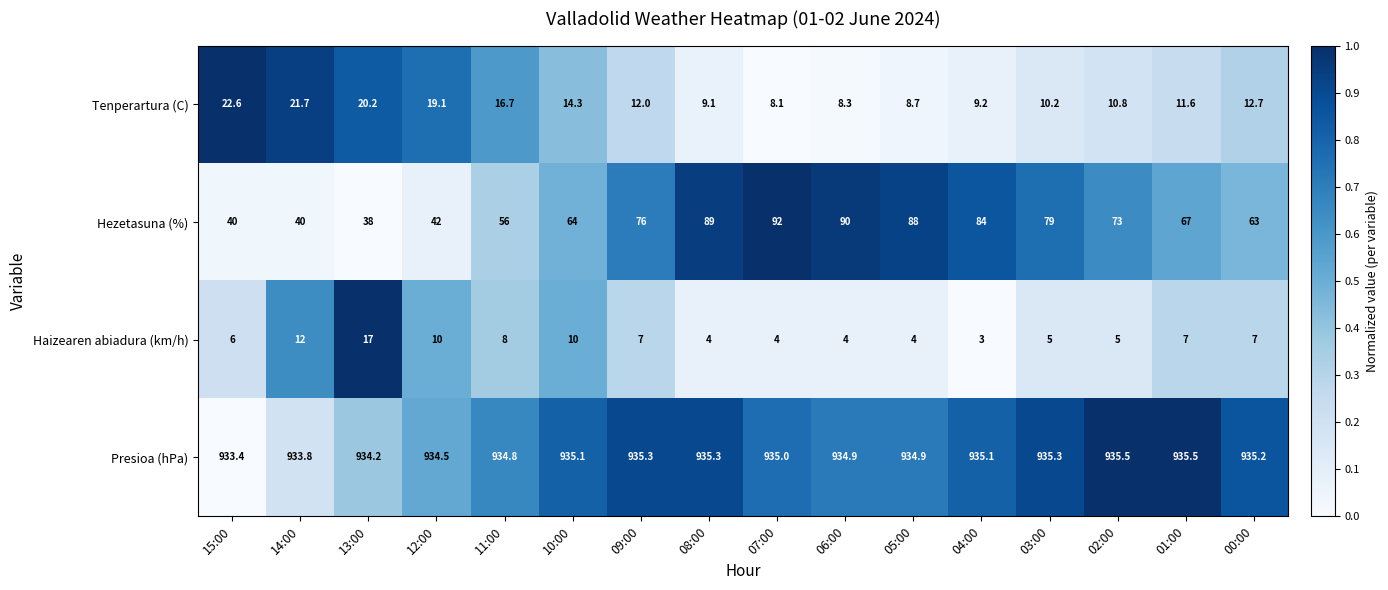

What is the difference between the maximum and minimum values in the Haizearen abiadura (km/h) series?

14.0